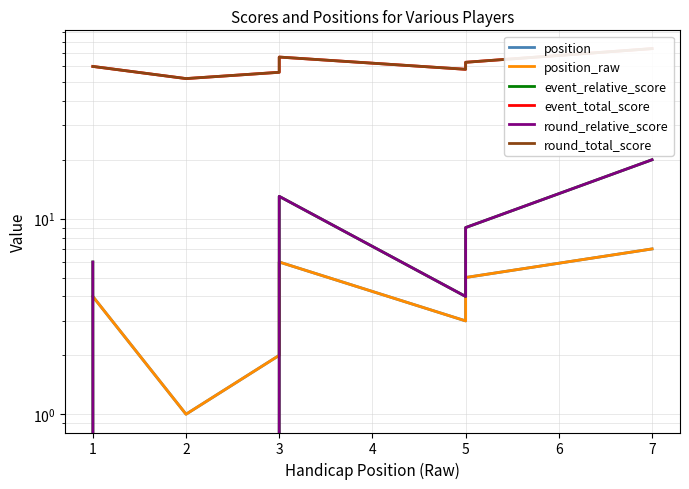

The event_relative_score series shows 4 at 5. True or false?

False